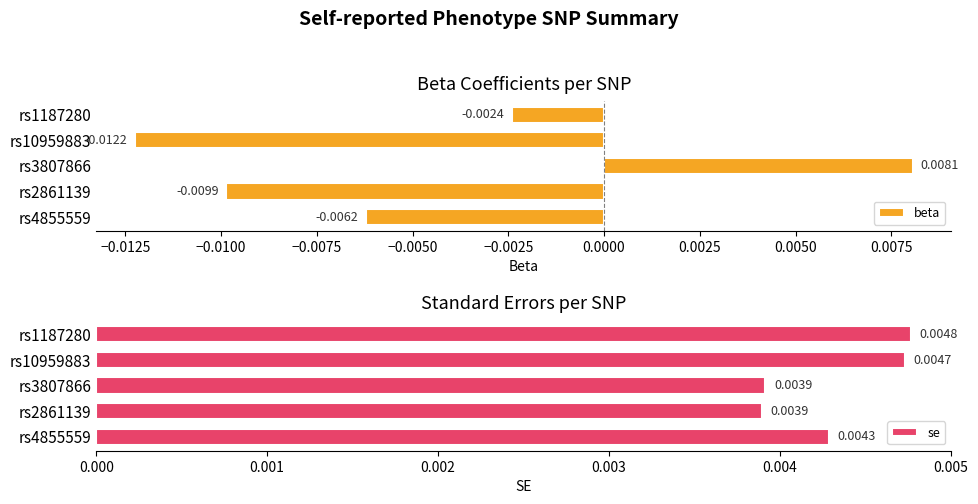

How many data points in beta are less than 0?

4